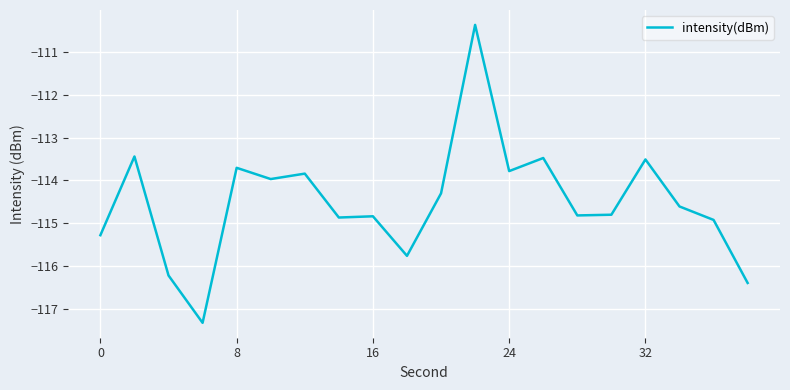

What is the greatest value displayed?

-110.4